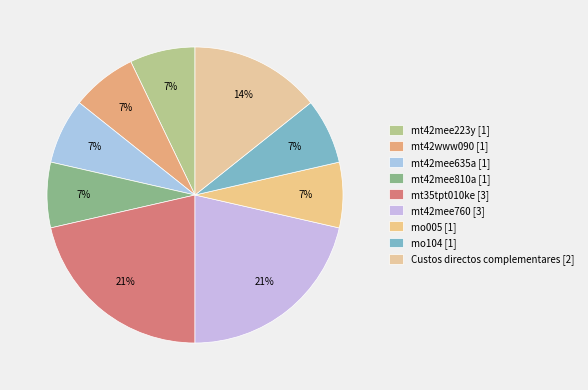

How many slices are in this pie chart?

9